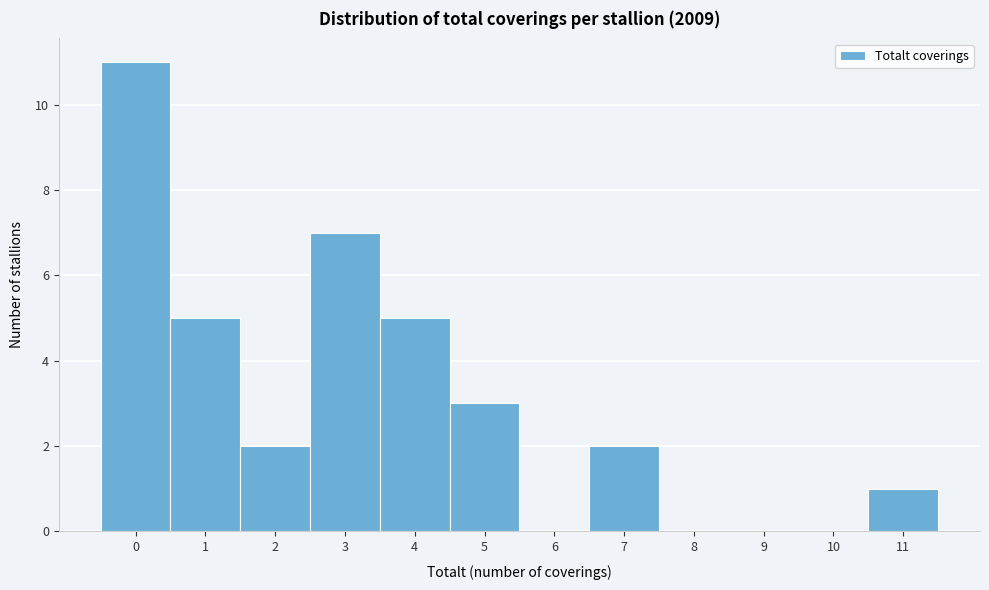

Reading left to right, transcribe all the data shown in this chart.

0=11	1=5	2=2	3=7	4=5	5=3	6=0	7=2	8=0	9=0	10=0	11=1